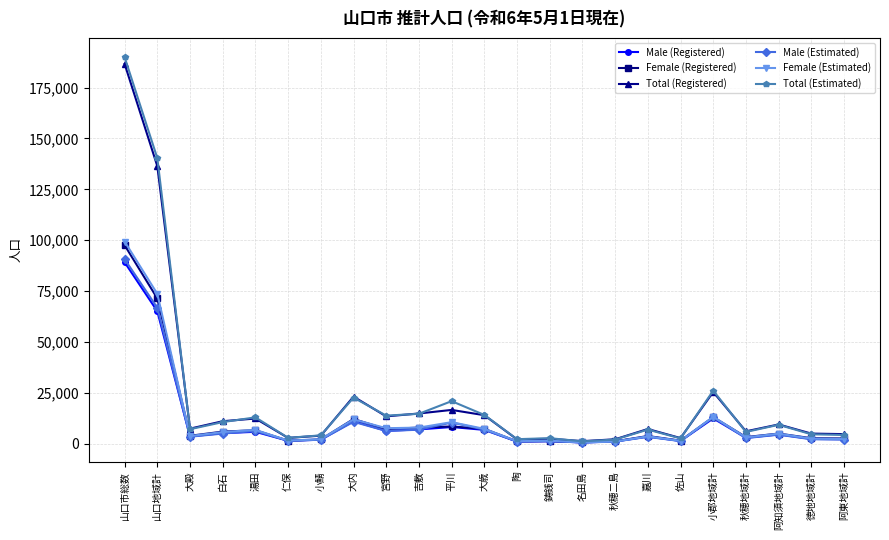

Count the number of data series in this chart.

6